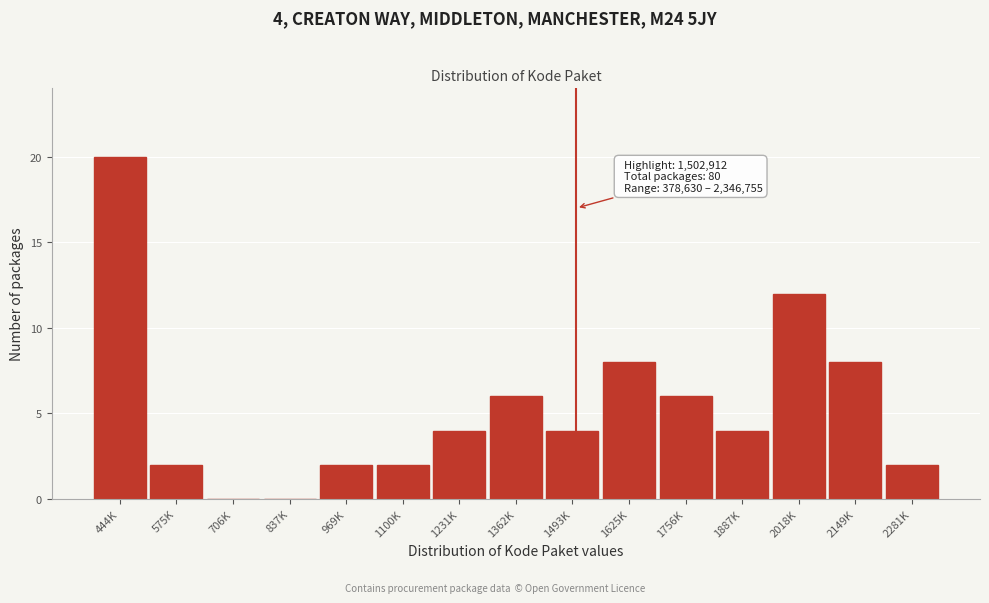

Reading right to left, transcribe all the data shown in this chart.

2281K=2	2149K=8	2018K=12	1887K=4	1756K=6	1625K=8	1493K=4	1362K=6	1231K=4	1100K=2	969K=2	837K=0	706K=0	575K=2	444K=20